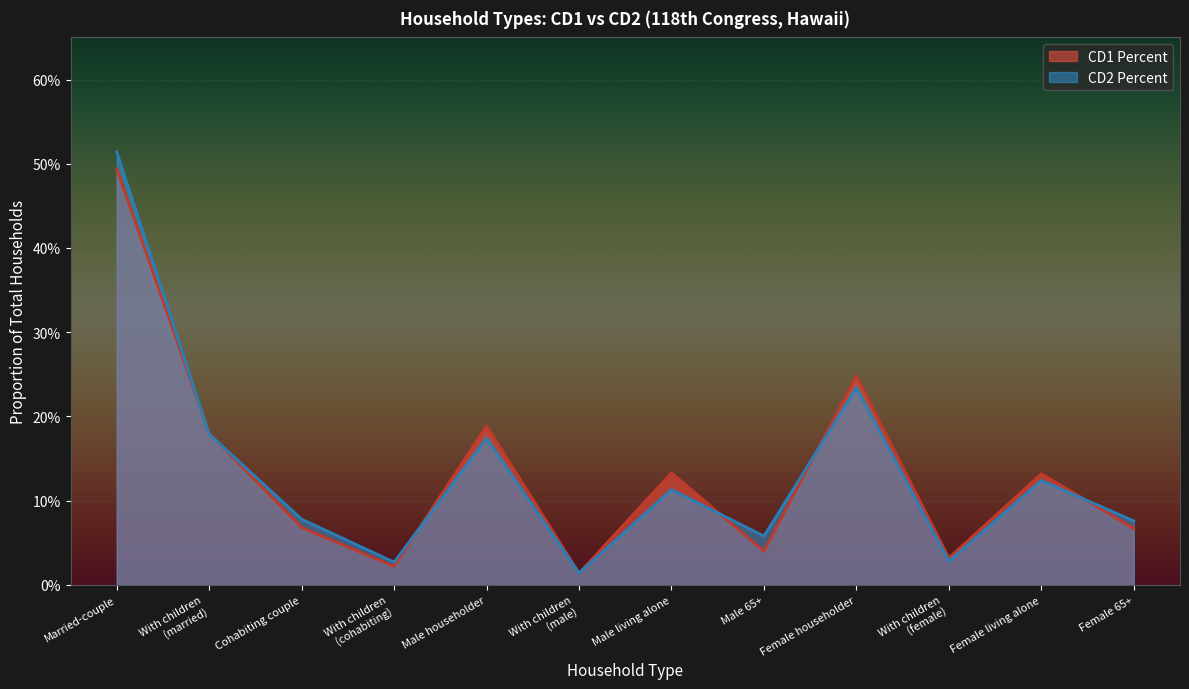

What is the approximate value of CD2 Percent at With children
(married)?

0.2